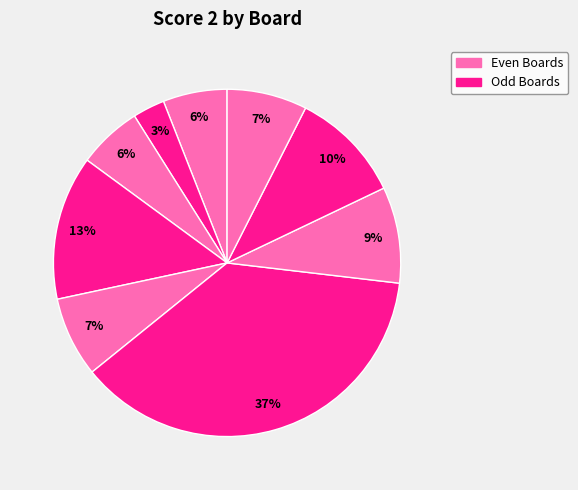

How many slices are in this pie chart?

9